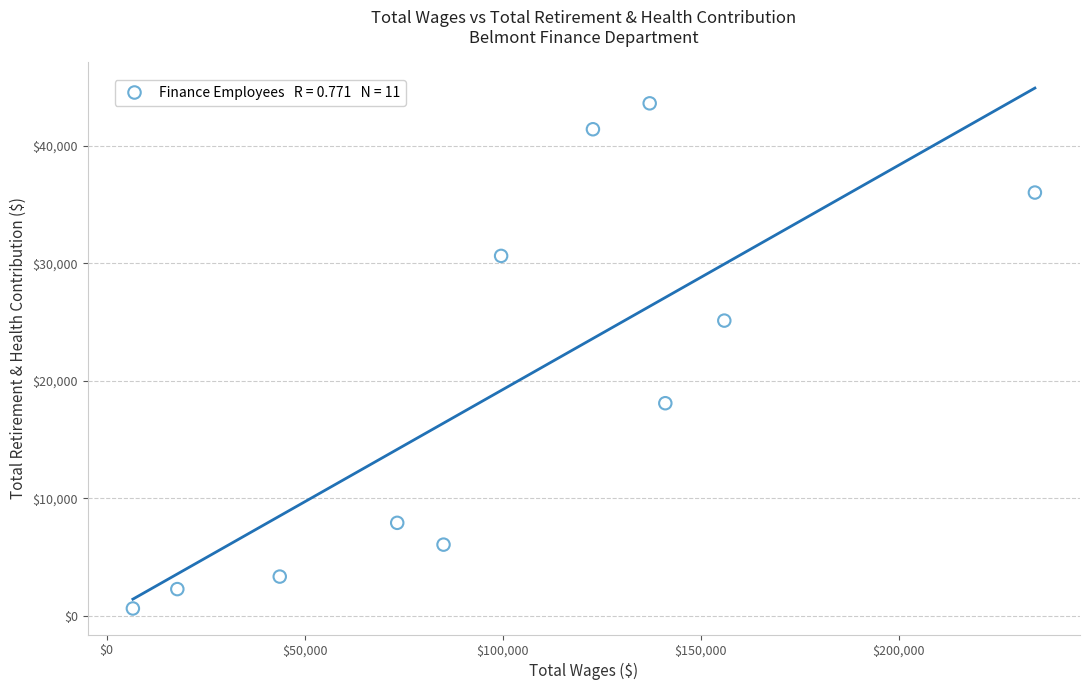

What Y value in the scatter plot is closest to 22117?

25119